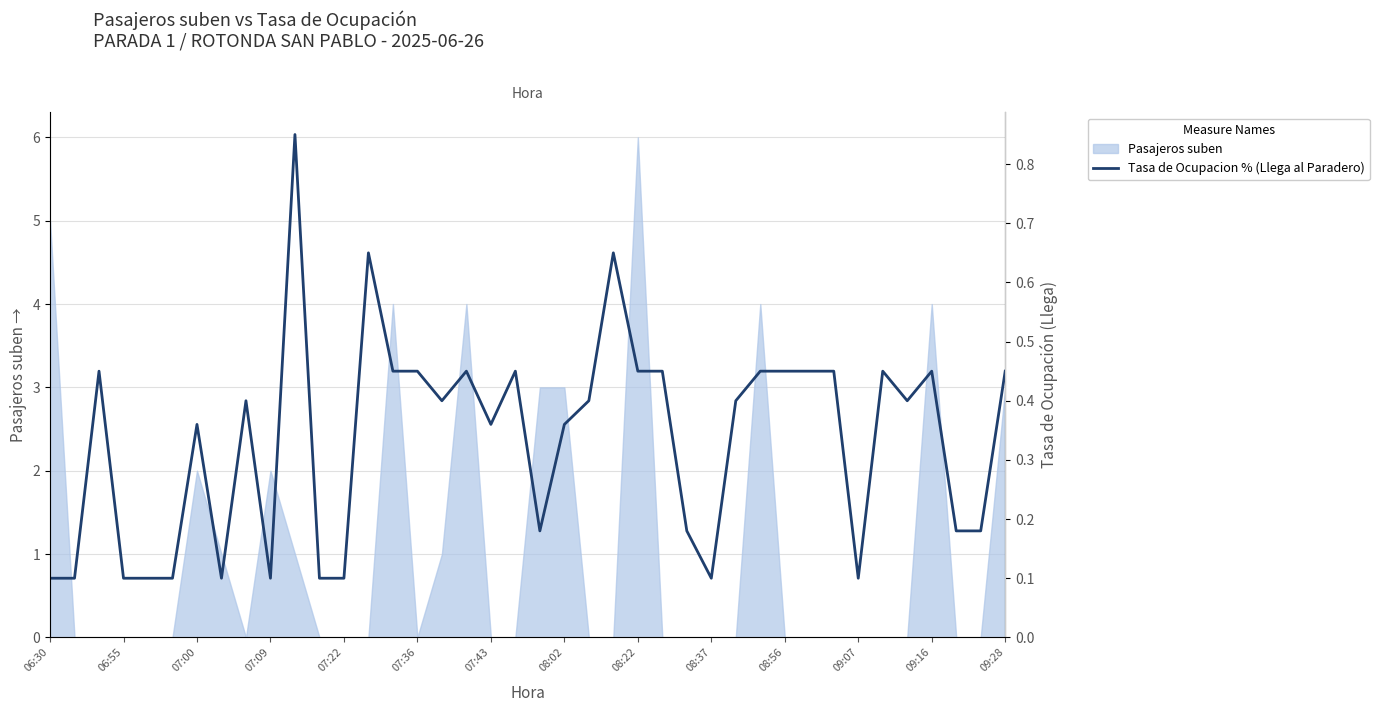

Count the number of categories in the chart.

40